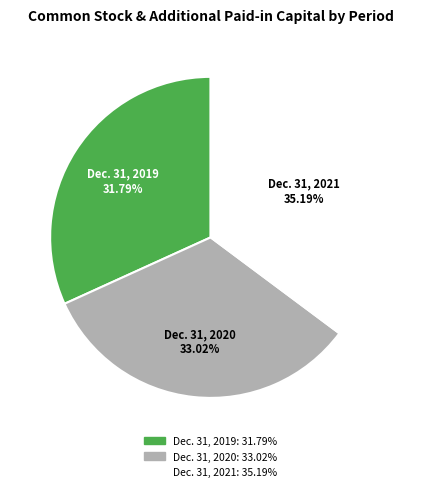

Which category has the biggest portion of the pie?

Dec. 31, 2021